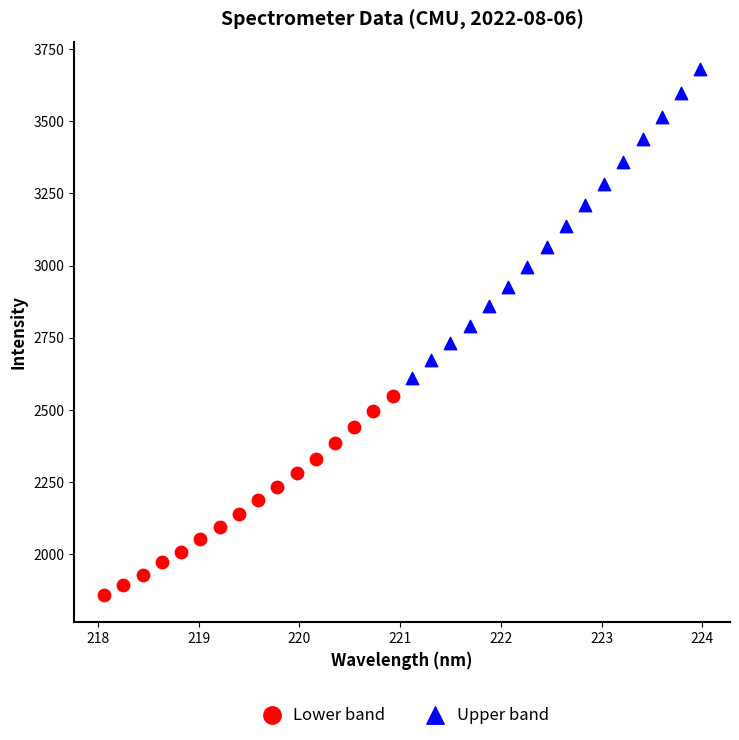

Which series reaches the maximum Y coordinate?

Upper band